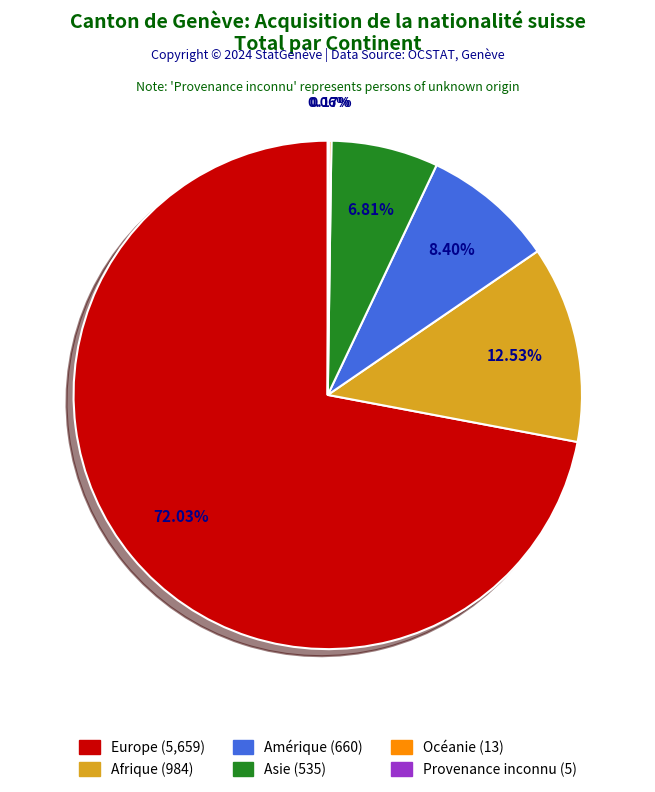

Which category accounts for the majority?

Europe